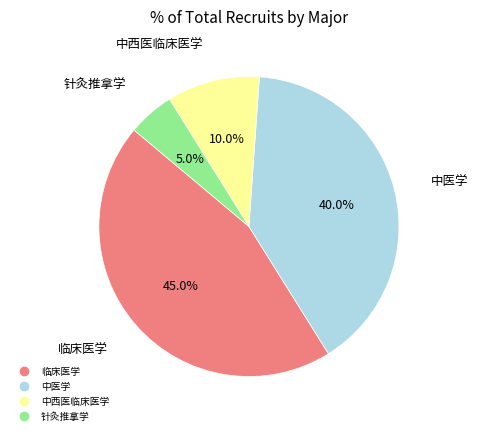

What is the ratio of the value at 中西医临床医学 to the value at 临床医学?

0.2